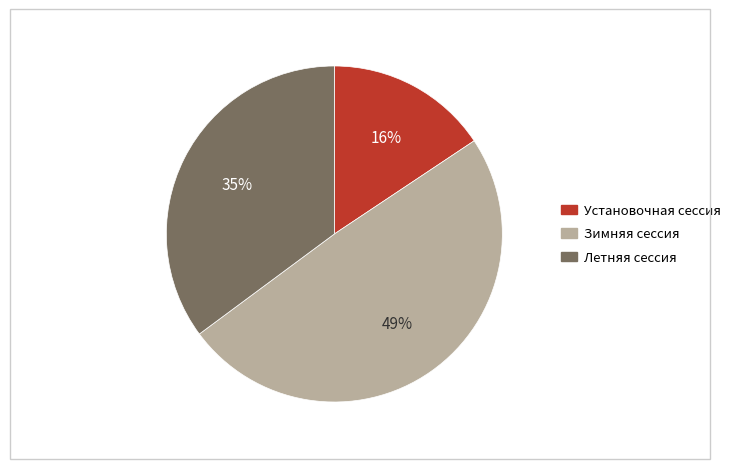

How many segments does this pie chart have?

3